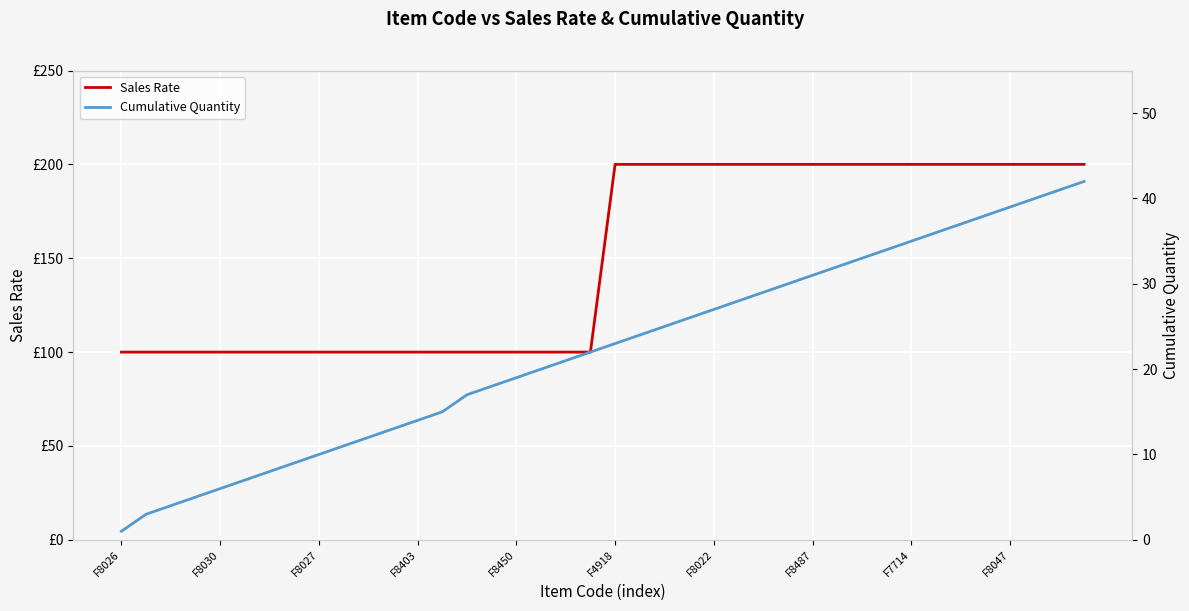

Between 17 and 16, which is larger?

17